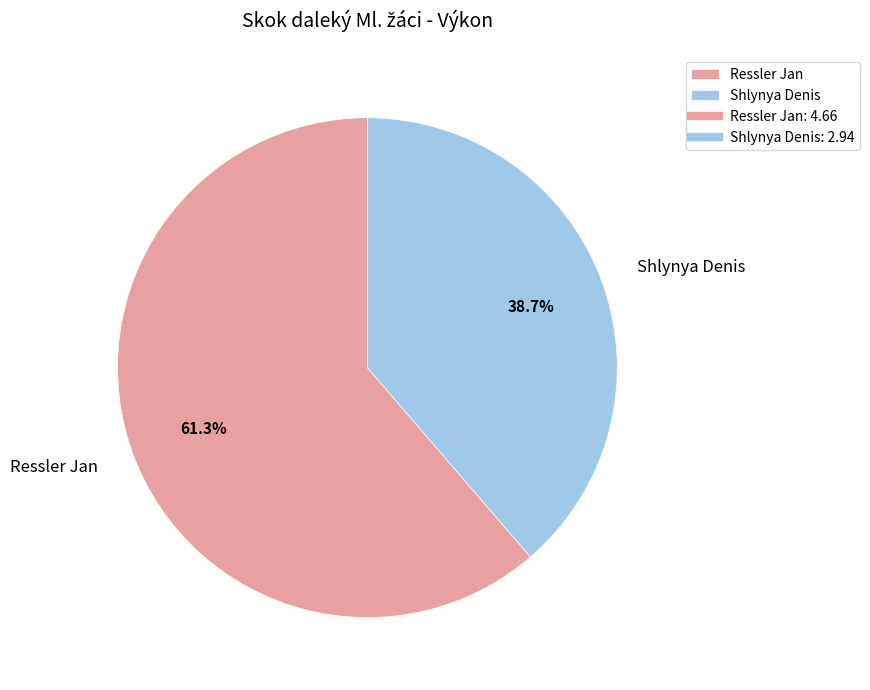

Count the number of slices in the pie.

2